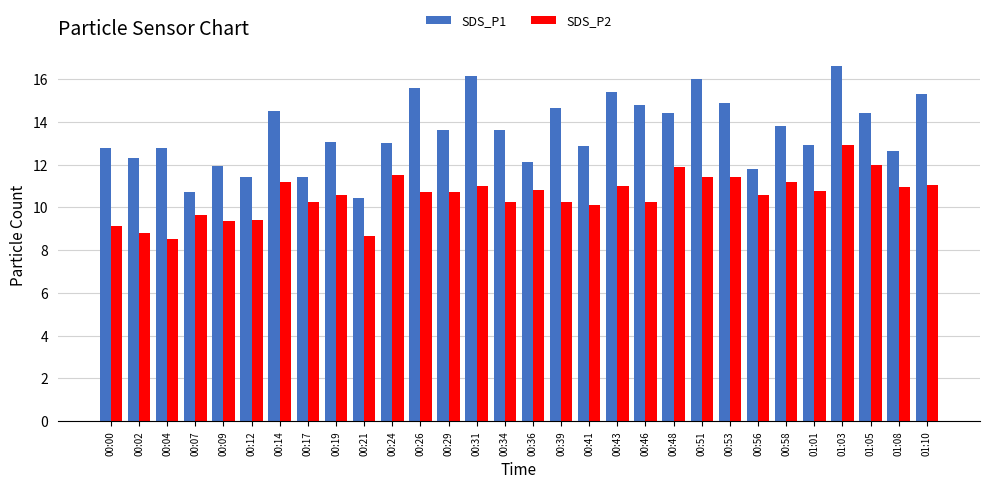

The SDS_P2 series shows 12.0 at 01:05. True or false?

True